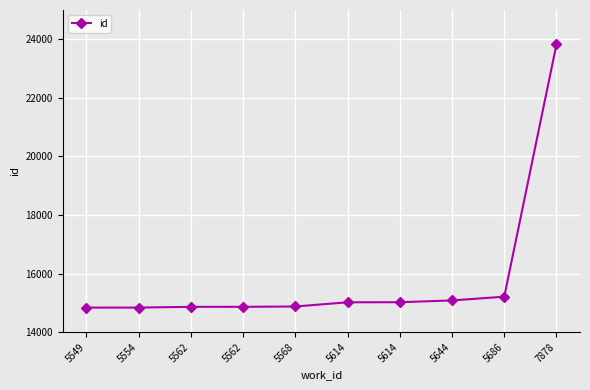

How many data points are less than 15021?

5